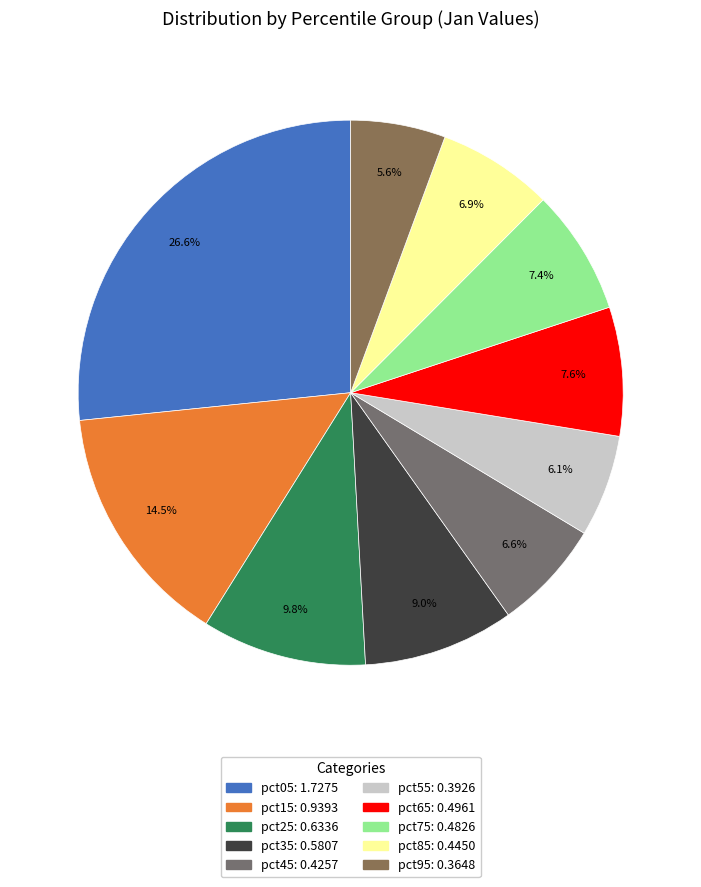

How many slices are in this pie chart?

10